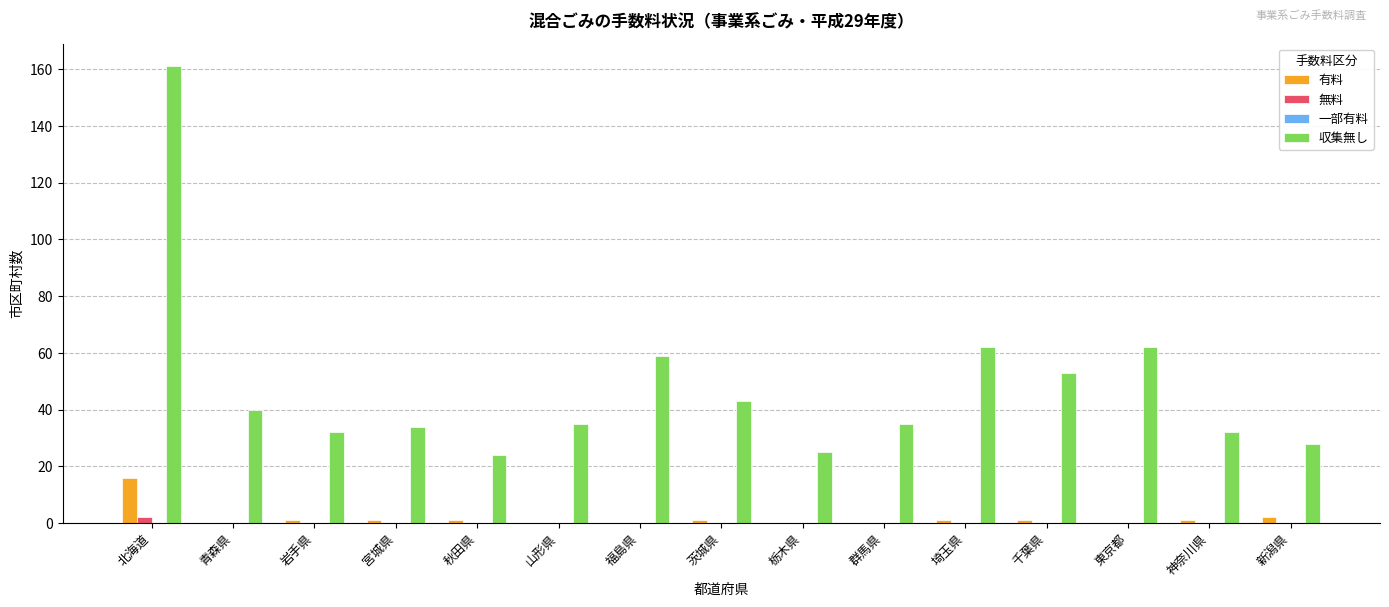

What value does the 収集無し series have at 東京都, to the nearest 10?

60